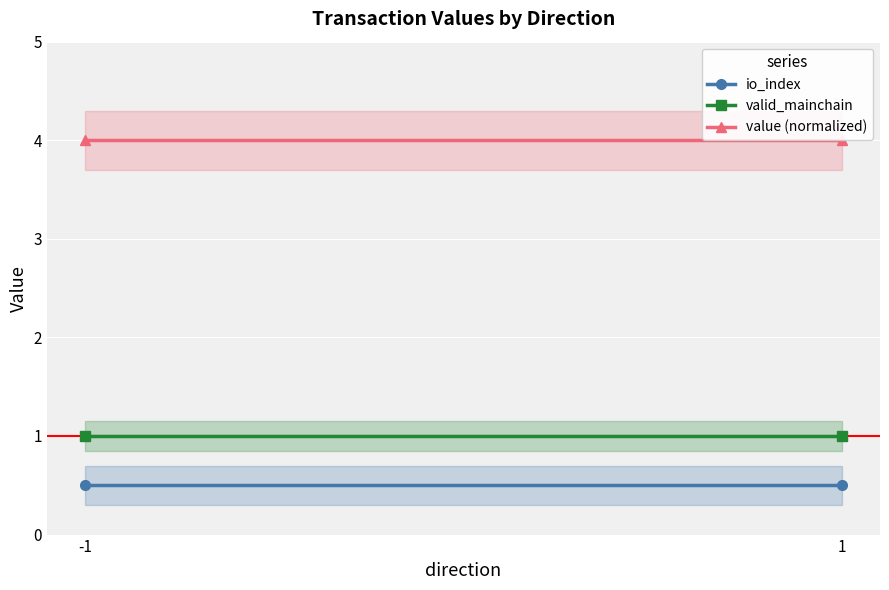

Which series changed the most between -1 and 1?

io_index